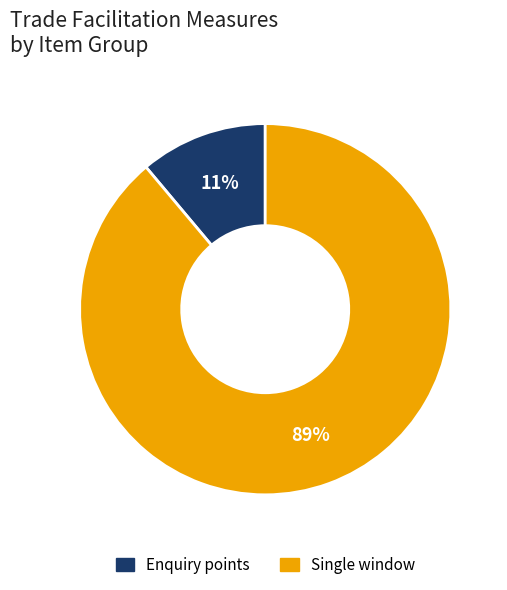

Is there any slice that represents more than half of the pie?

Yes